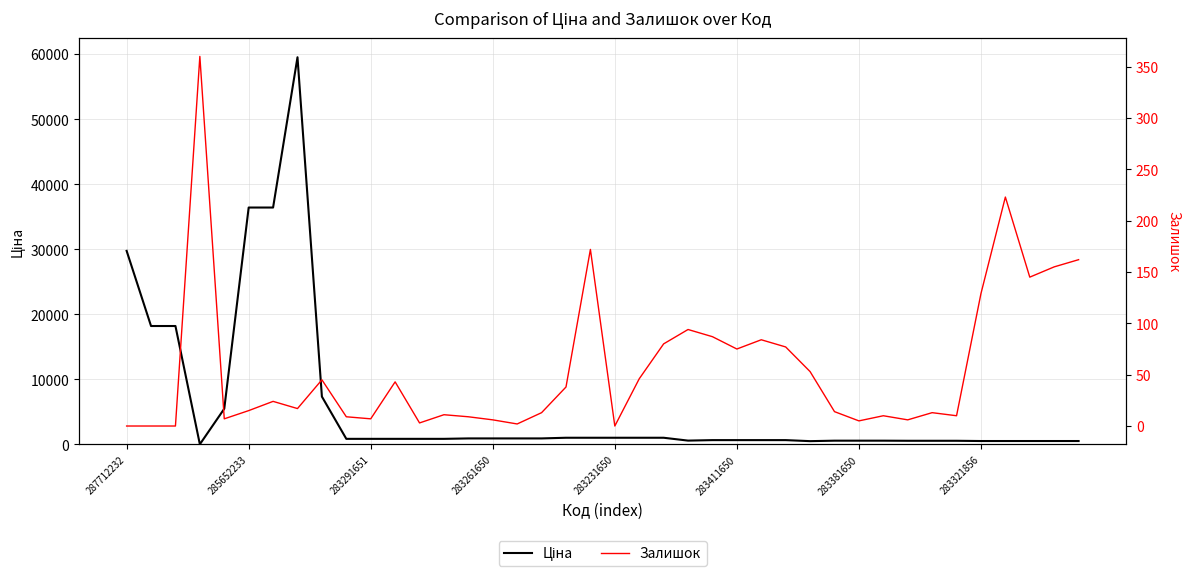

Which series has the largest total across all categories?

Ціна